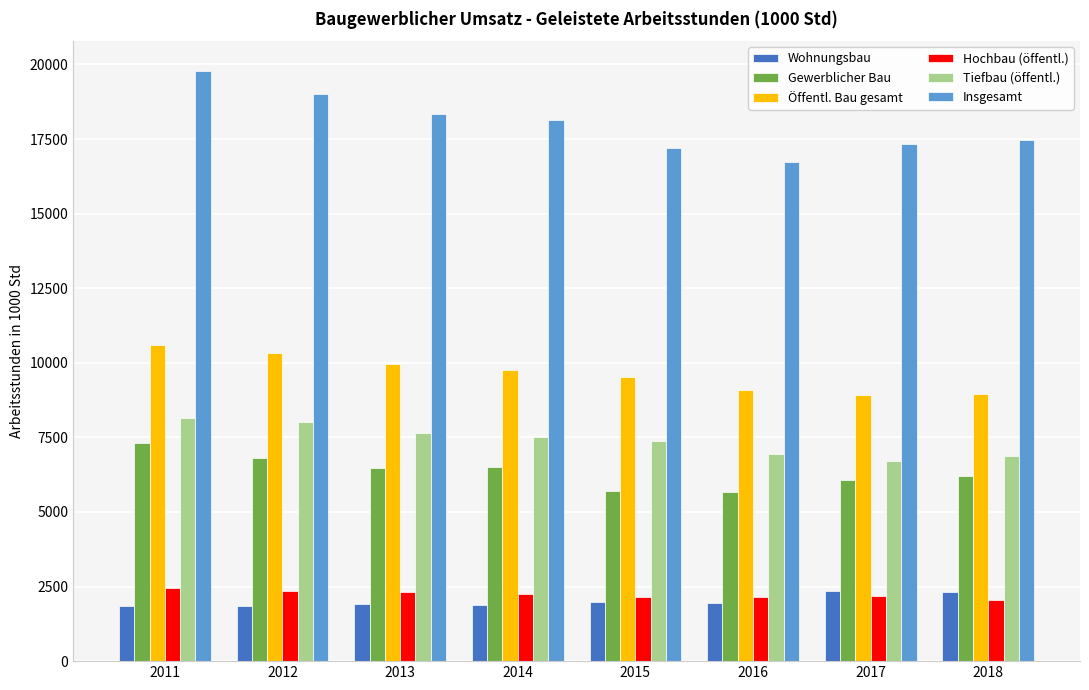

The Tiefbau (öffentl.) series shows 3397.0 at 2013. True or false?

False